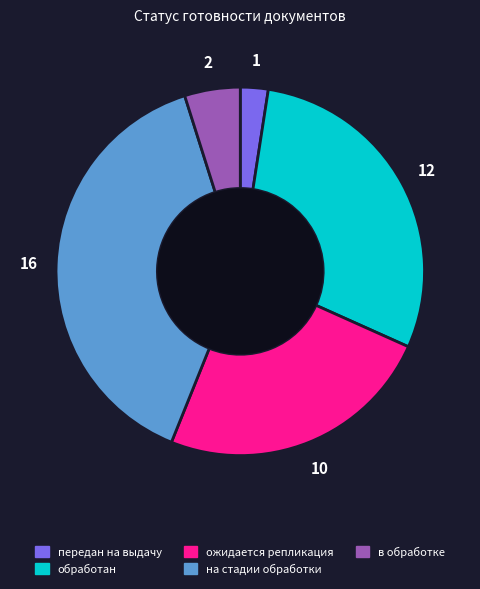

The в обработке slice represents 5% of the pie. True or false?

True